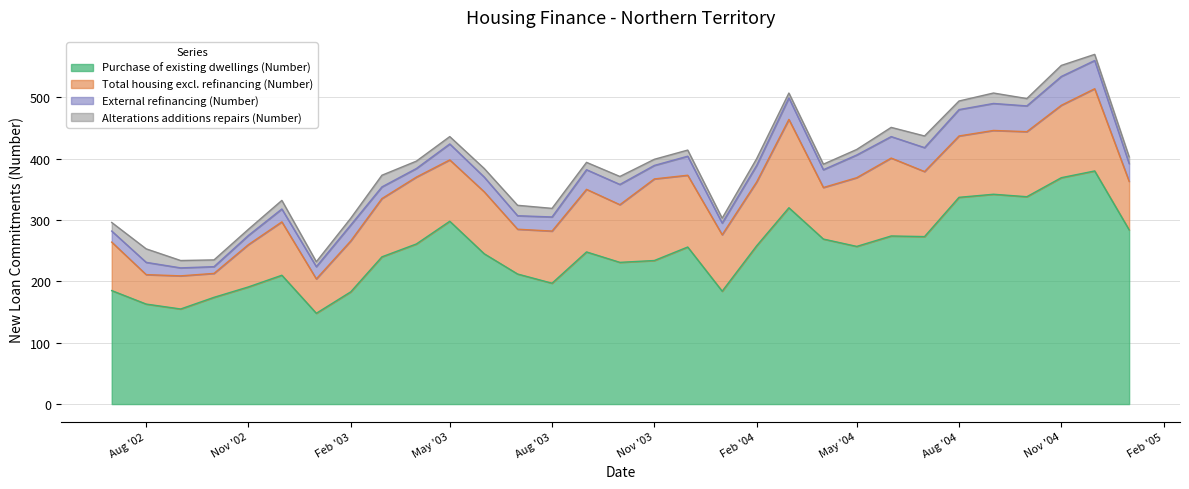

Reading left to right, extract all data points from this chart.

Purchase of existing dwellings (Number): 185	163	155	174	191	210	148	183	240	261	298	245	212	197	248	231	234	256	184	258	320	269	257	274	273	337	342	338	369	380	284
Total housing excl. refinancing (Number): 79	48	54	39	69	87	56	83	95	109	100	101	73	85	102	94	133	117	92	104	144	84	112	127	106	100	104	106	118	134	79
External refinancing (Number): 18	20	13	11	15	21	20	26	19	14	26	24	22	23	32	33	22	31	19	27	35	29	37	35	39	43	44	42	47	46	29
Alterations additions repairs (Number): 14	22	12	11	10	14	8	11	19	12	12	14	17	14	12	13	10	10	8	11	8	9	9	15	19	14	17	12	18	10	11